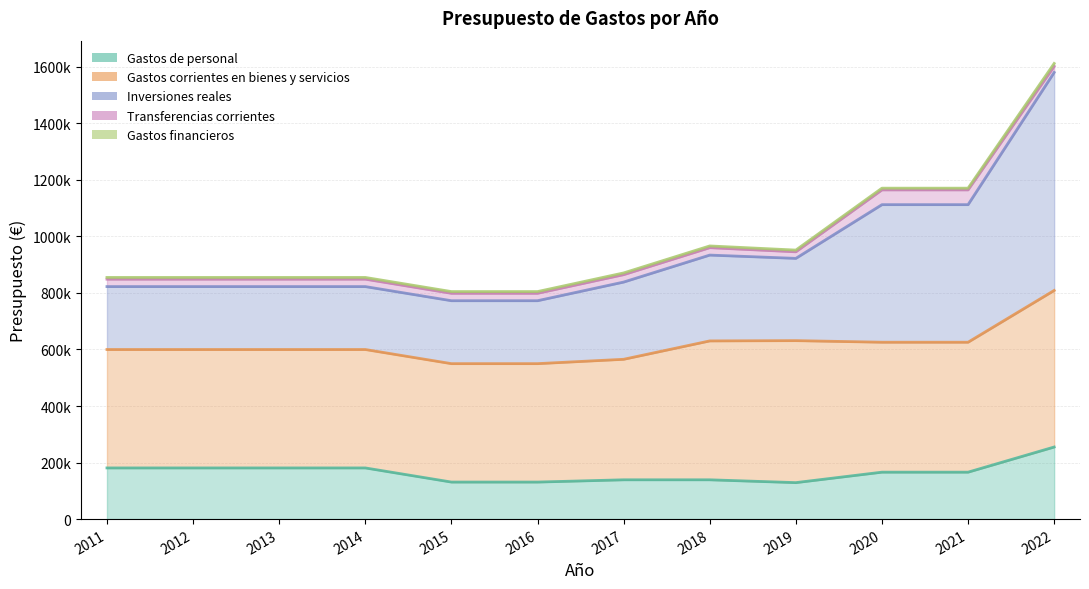

How many lines are shown in the chart?

5